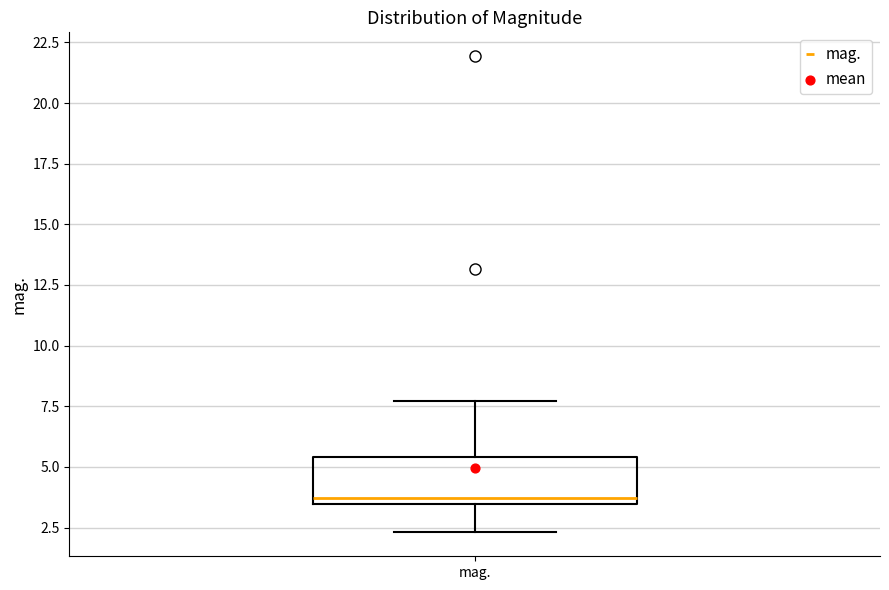

Transcribe this box plot: give where the median line is, the range the box spans, and where the two whiskers end, as read against the y-axis. The values are not printed on the chart, so give them approximately, as read against the axis.

median 3.5 (just above the box's lower edge), box 3.5 to 5.5, whiskers 2.5 to 7.5